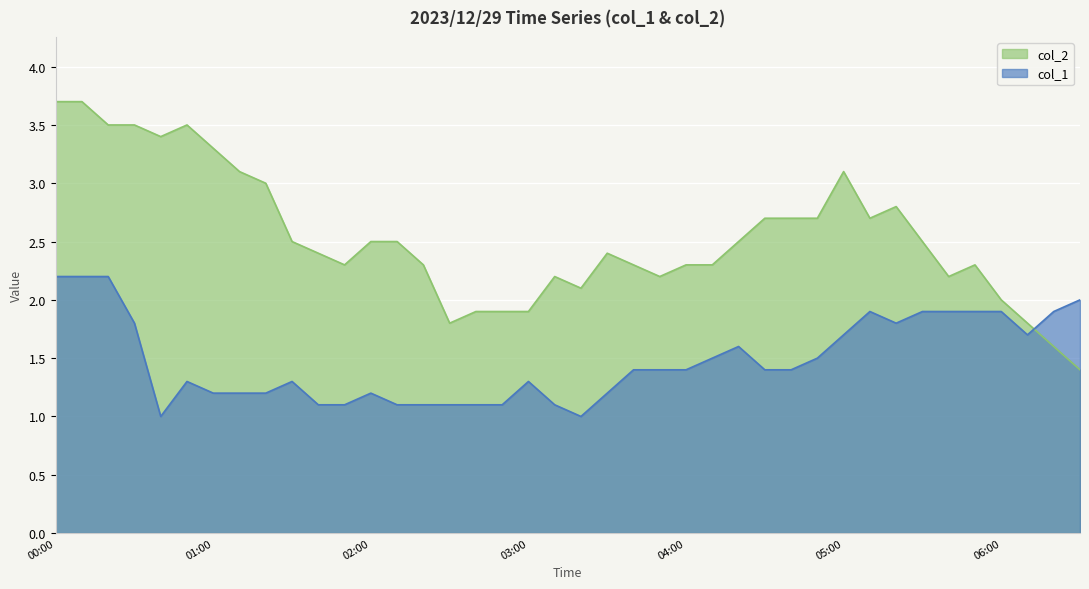

What is the maximum value shown in the chart?

3.7